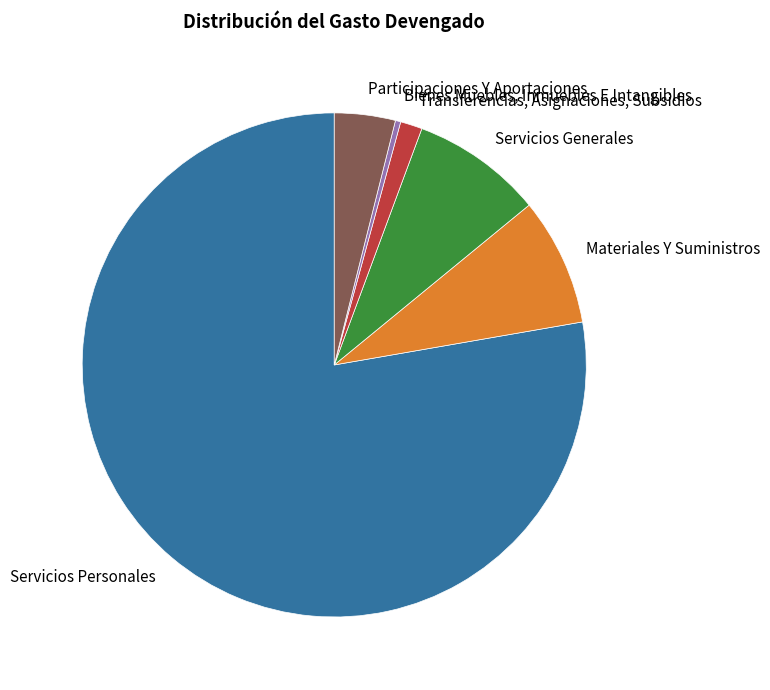

Approximately how many times larger is the value at Materiales Y Suministros compared to Bienes Muebles, Inmuebles E Intangibles?

24.0